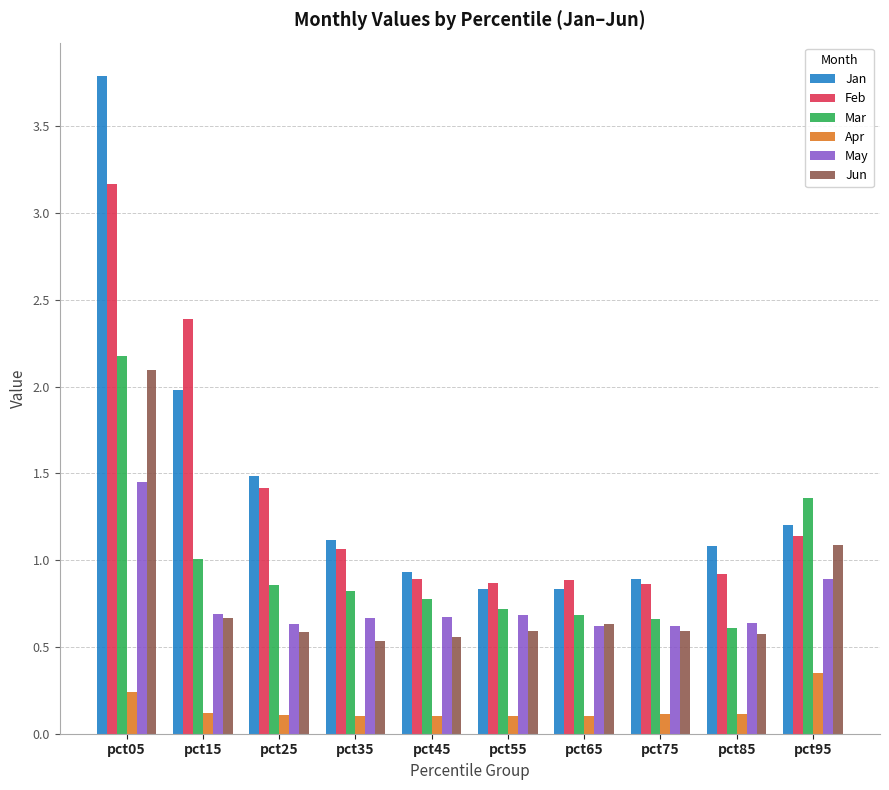

The Jan series shows 6.4 at pct05. True or false?

False